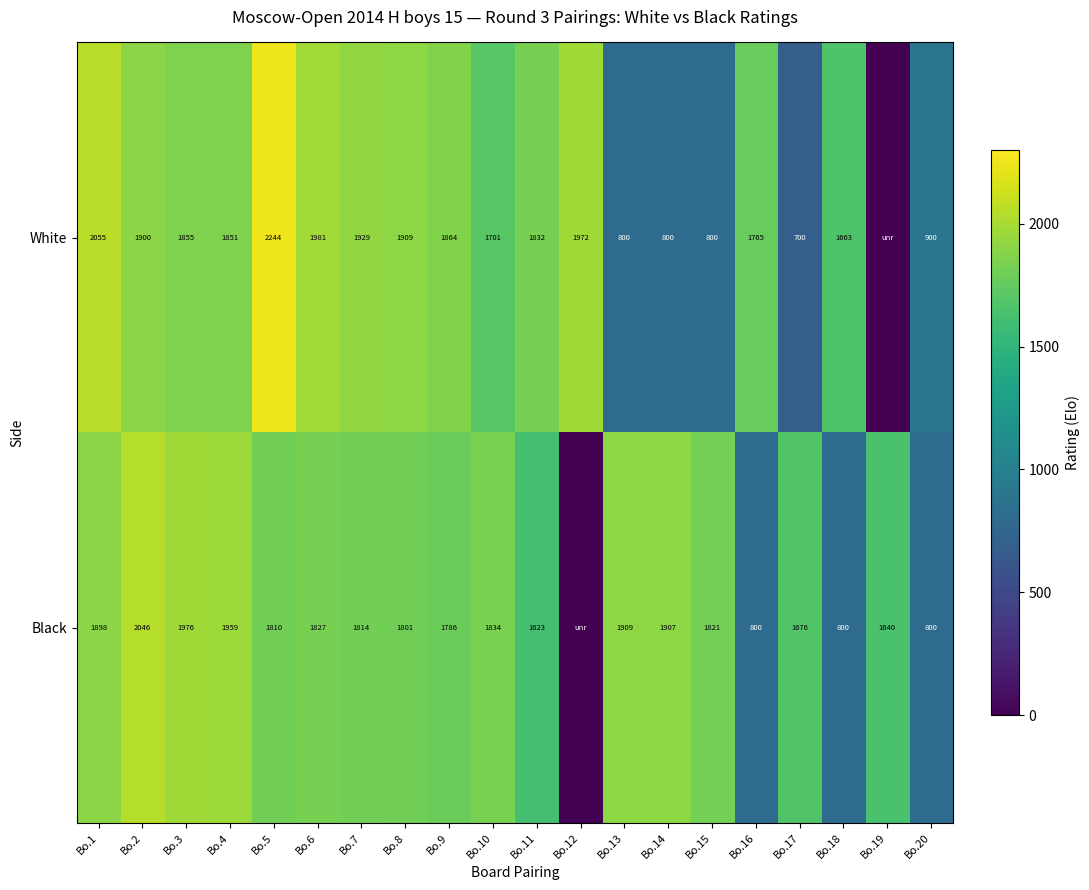

The value of Black at Bo.20 is 360. True or false?

False